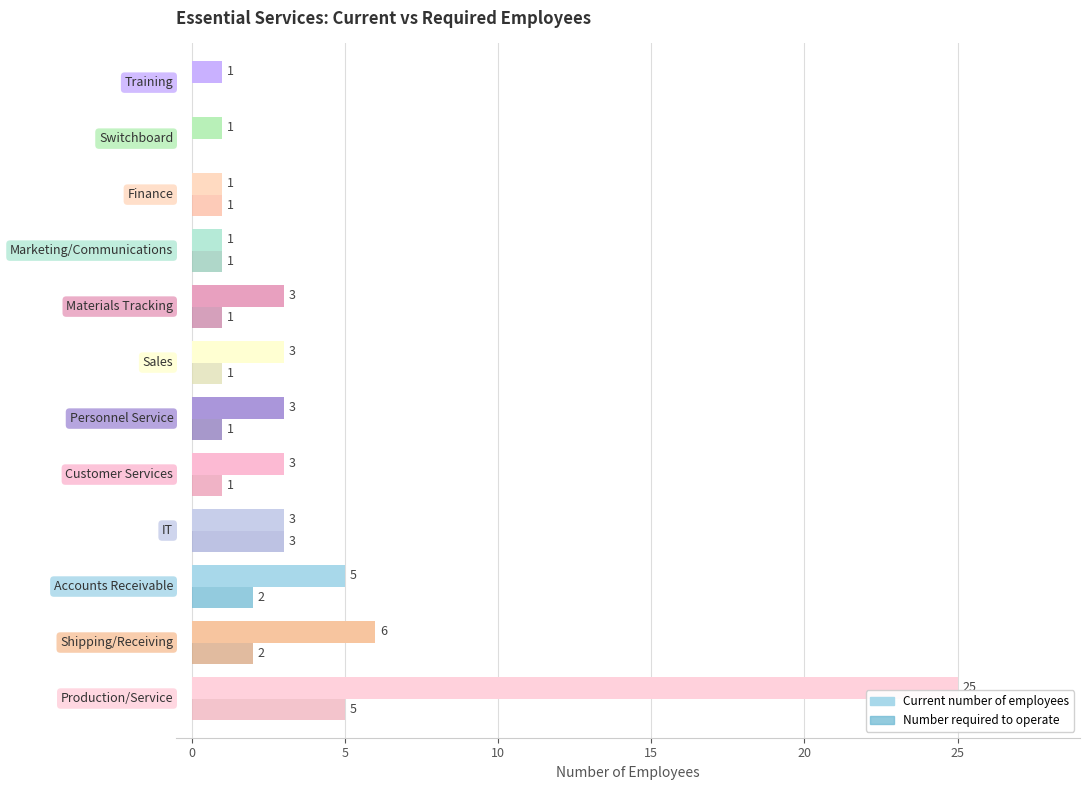

What is the greatest value displayed?

25